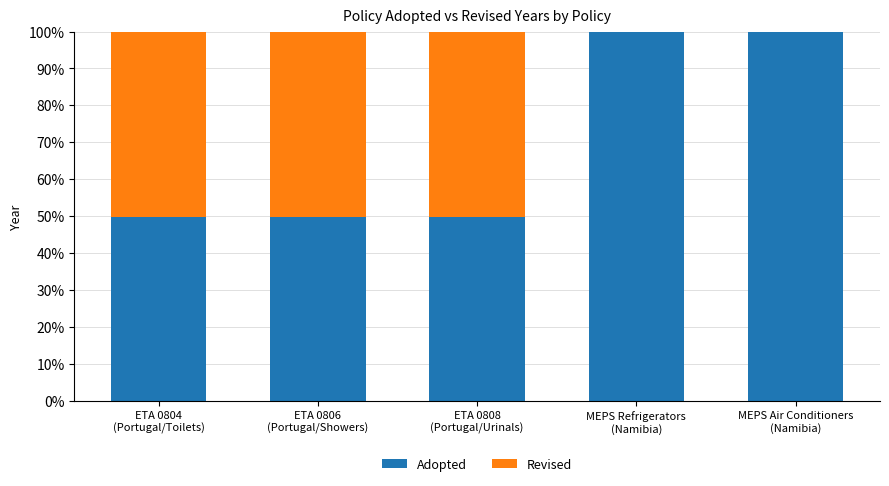

How many categories are shown in the chart?

5